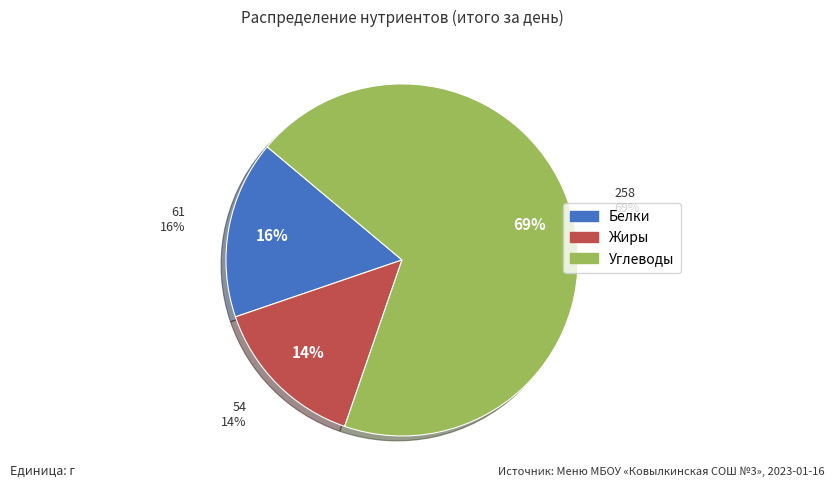

To the nearest percent, what is the difference between the largest and smallest slice percentages?

55%